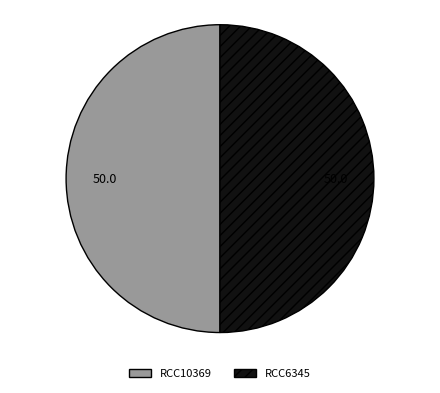

Do RCC6345 and RCC10369 together represent more than half of the pie?

Yes